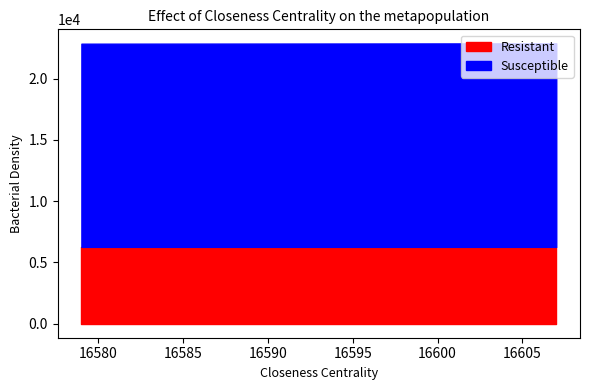

Is the value of Resistant at 16587 greater than the value of Susceptible at 16579?

No